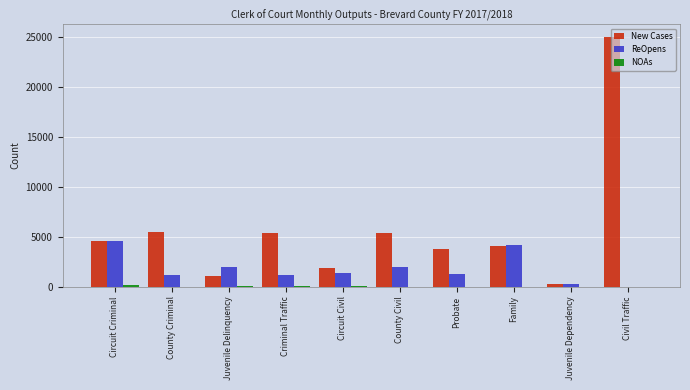

Is it true that ReOpens equals 1212 at Criminal Traffic?

True